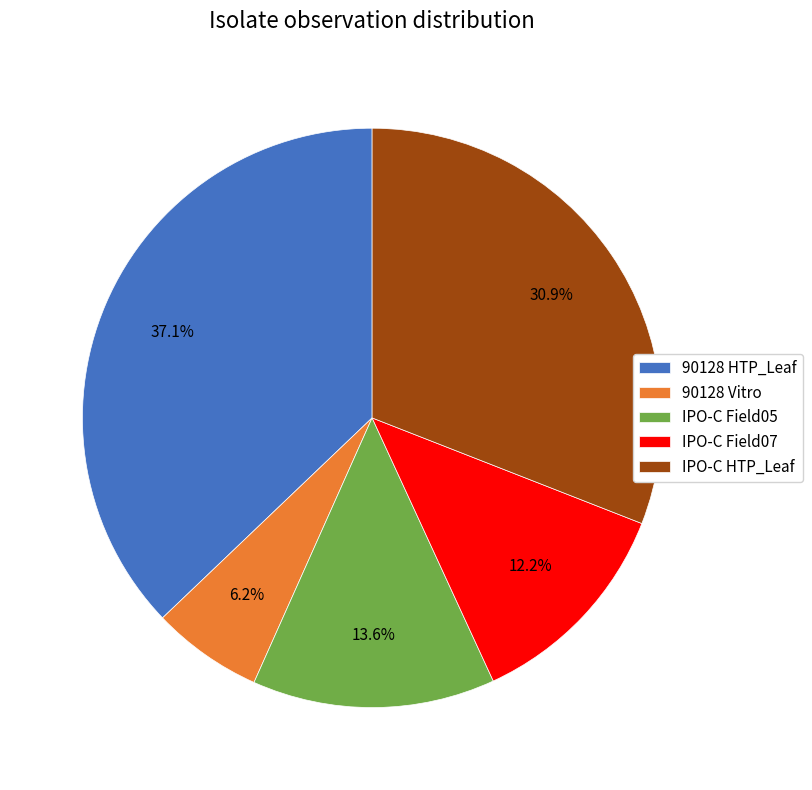

What percentage is the IPO-C Field05 slice, to the nearest percent?

14%